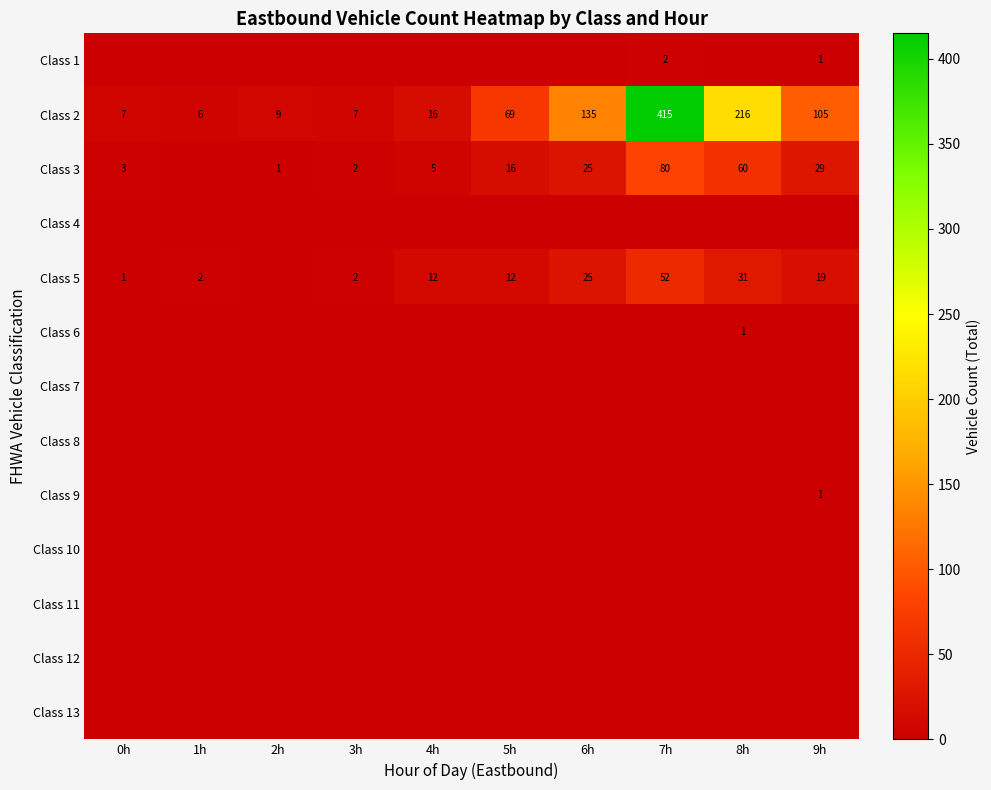

True or false: Class 5 has a value of 20 at 7h.

False